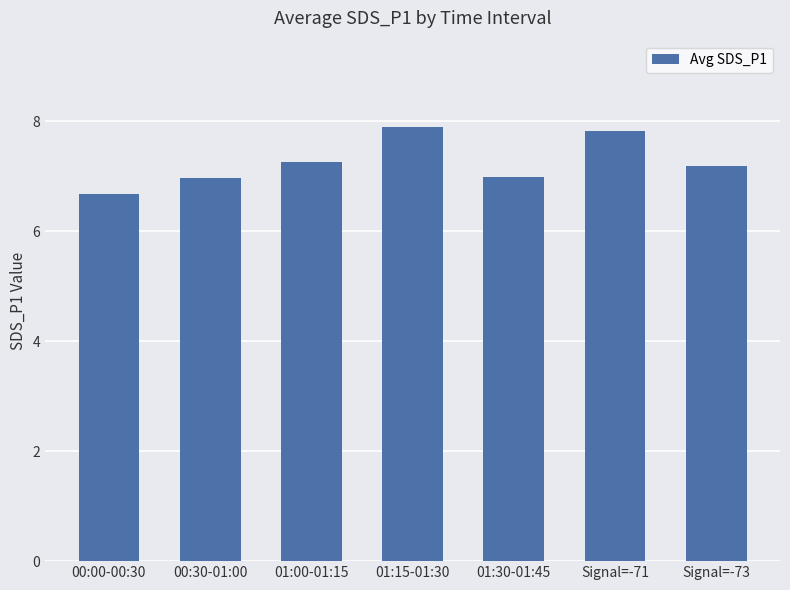

What is the difference between the maximum and minimum values?

1.2